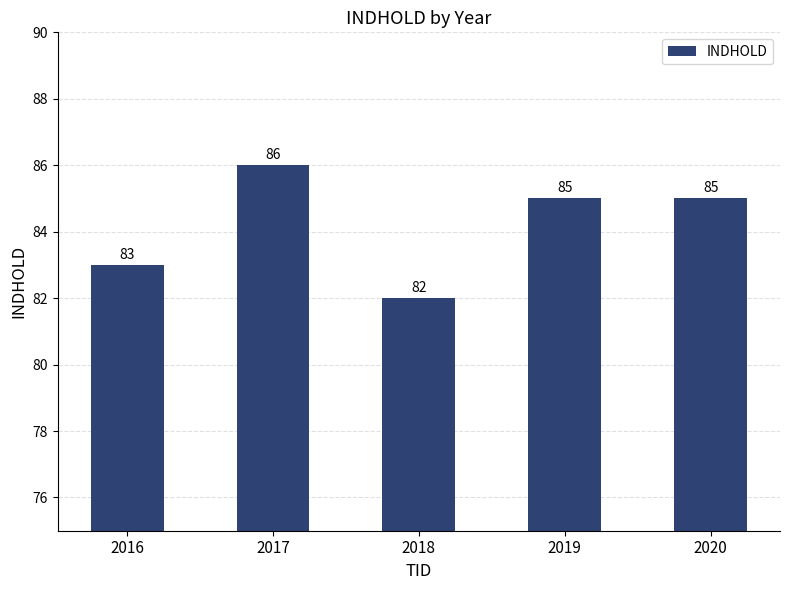

The value at 2016 is 83. True or false?

True